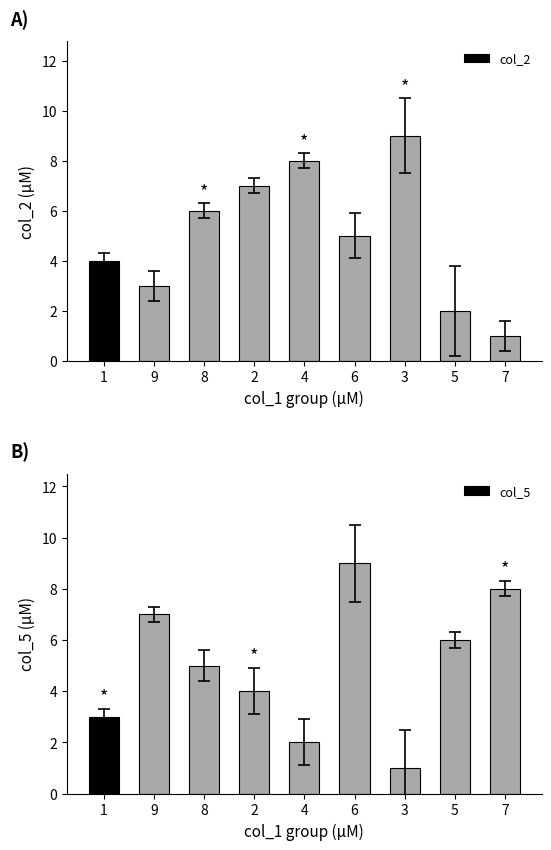

Count the col_2 values in the range 3 to 7.

5